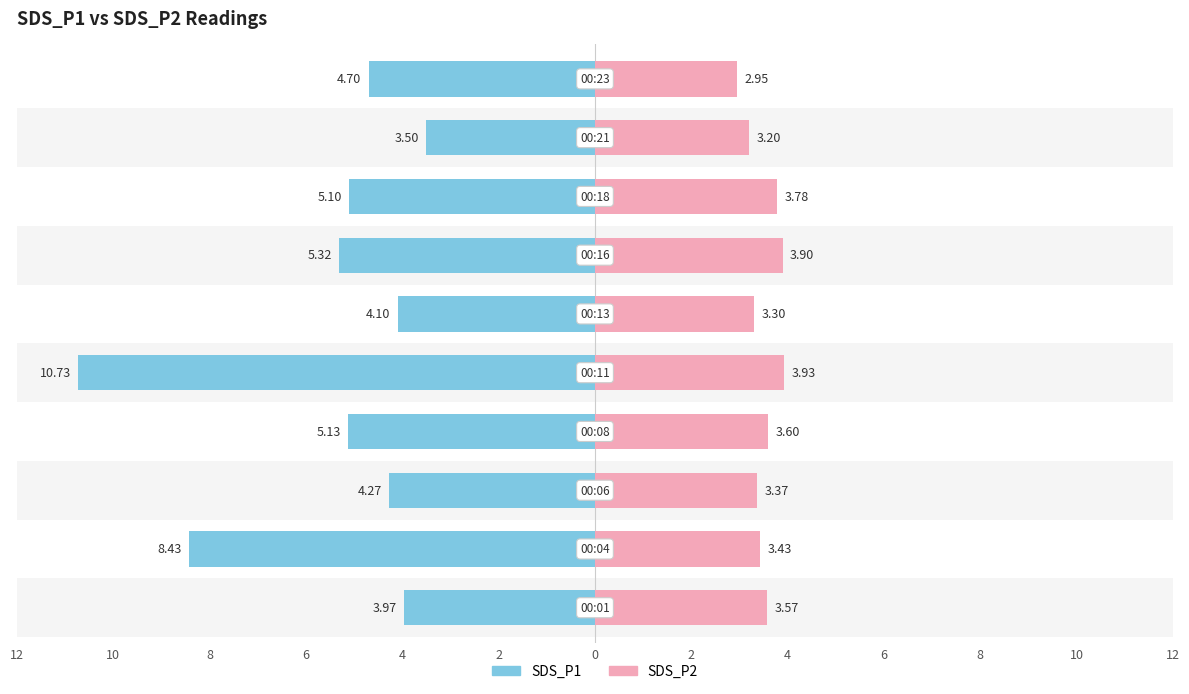

What is the average value of the SDS_P1 series?

5.5